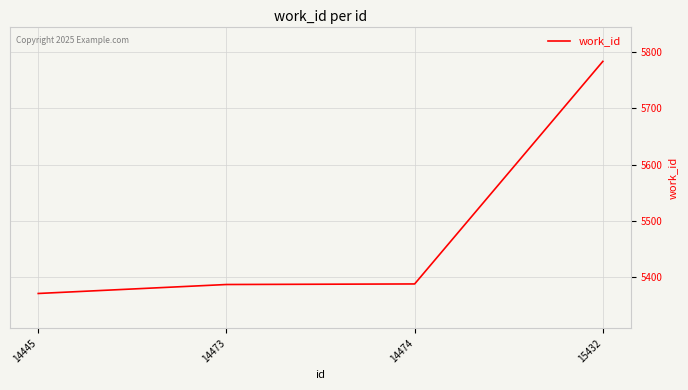

What is the minimum value shown in the chart?

5370